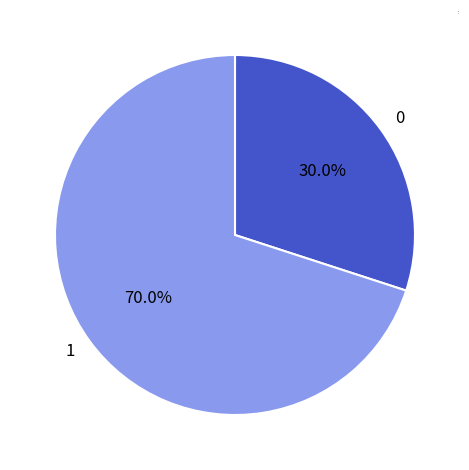

What is the ratio of the value at 0 to the value at 1?

0.4